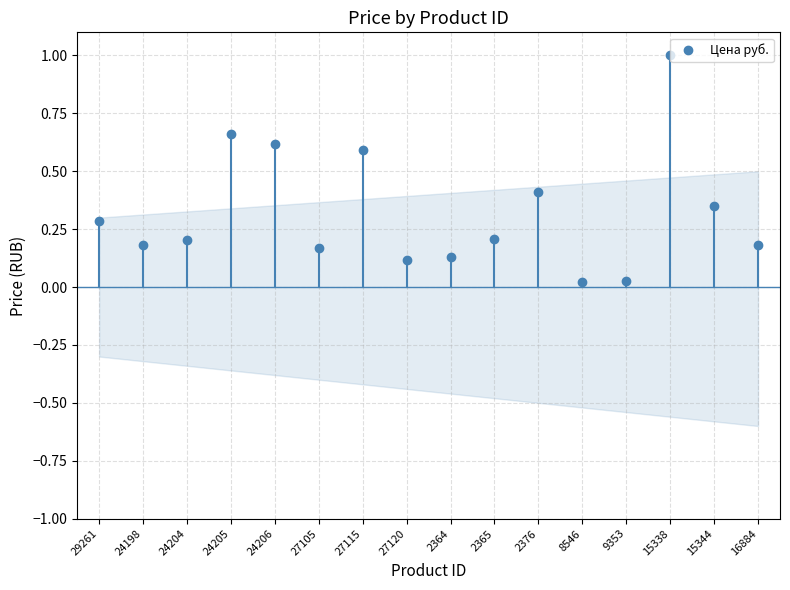

List the labels in order of value, smallest first.

8546, 9353, 27120, 2364, 27105, 16884, 24198, 24204, 2365, 29261, 15344, 2376, 27115, 24206, 24205, 15338